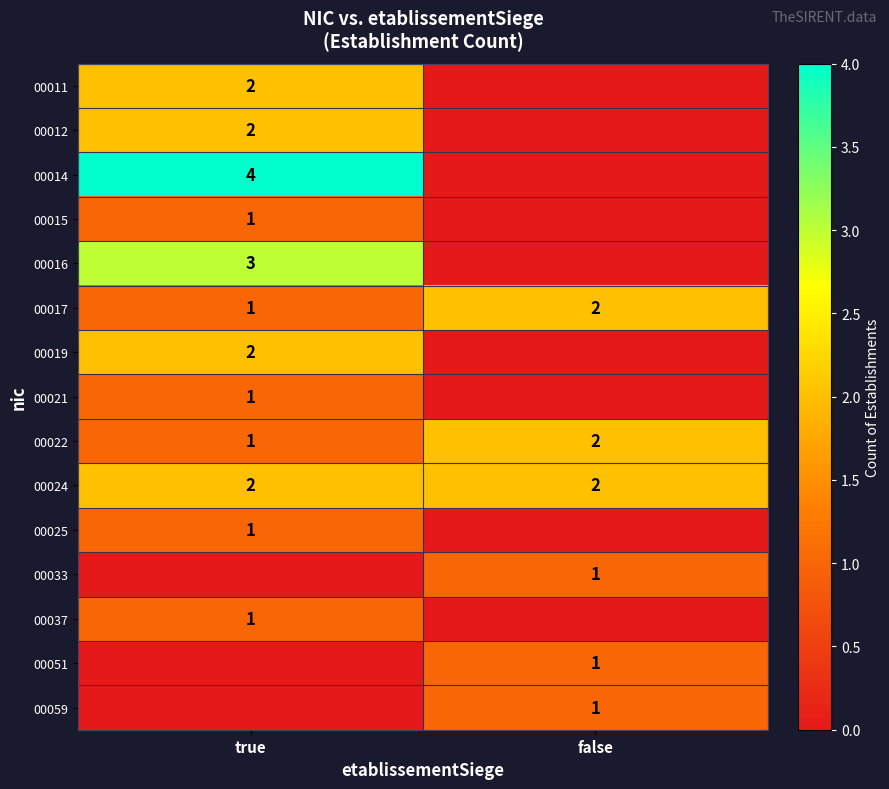

How many 00017 values are between 1 and 2?

2